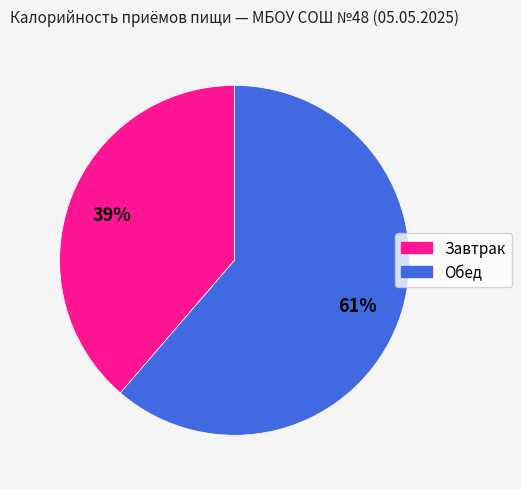

To the nearest percent, what is the average slice percentage?

50%